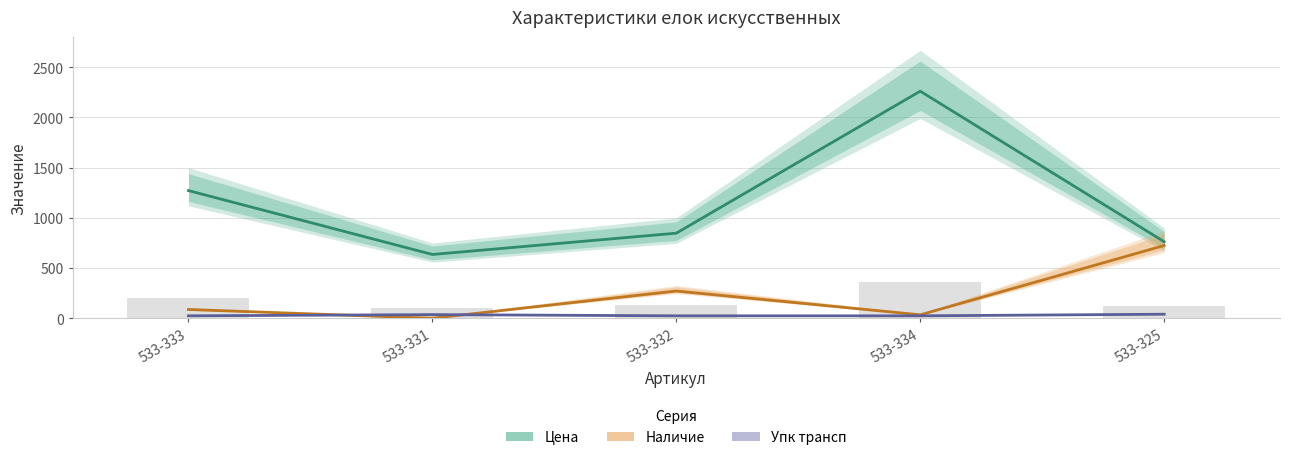

At 533-325, list the series in order from largest to smallest.

Цена, Наличие, Упк трансп